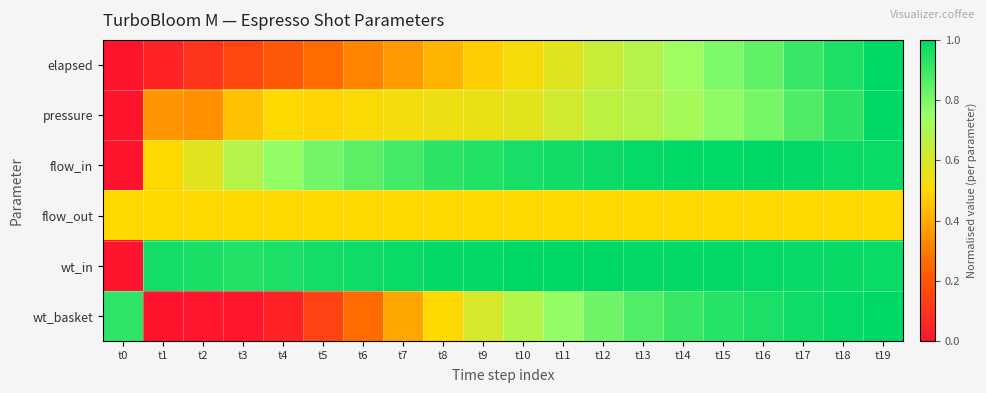

Which series has the largest total across all categories?

wt_in